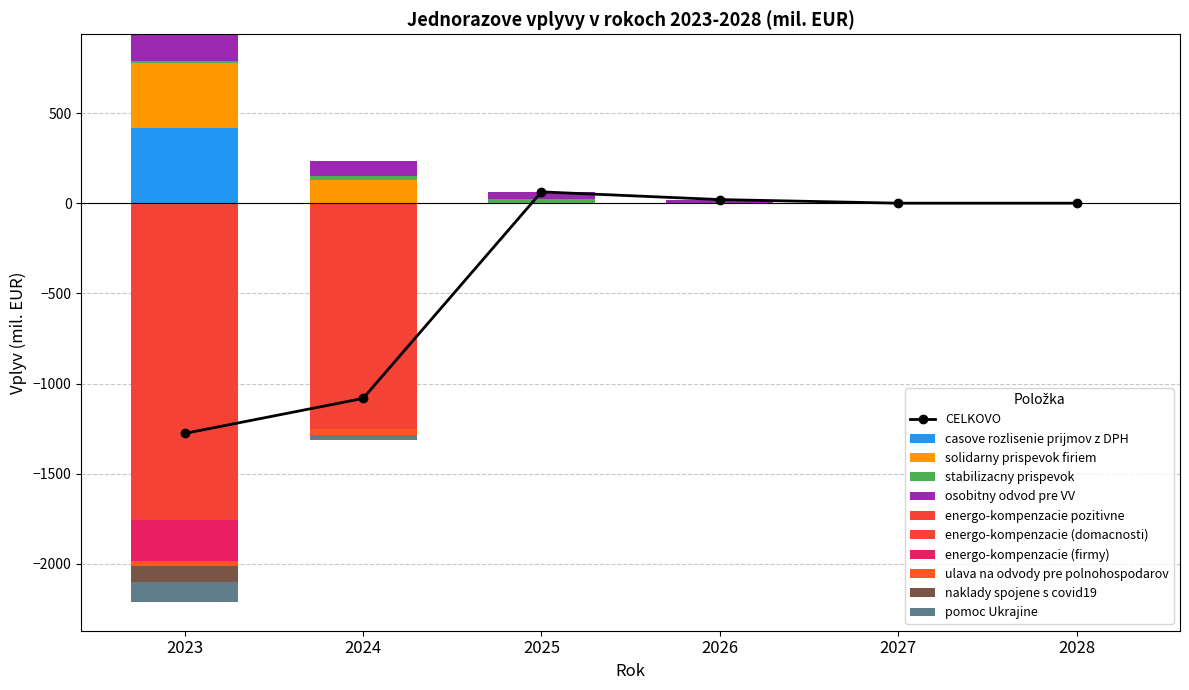

Between 2023 and 2028, which is larger?

2023